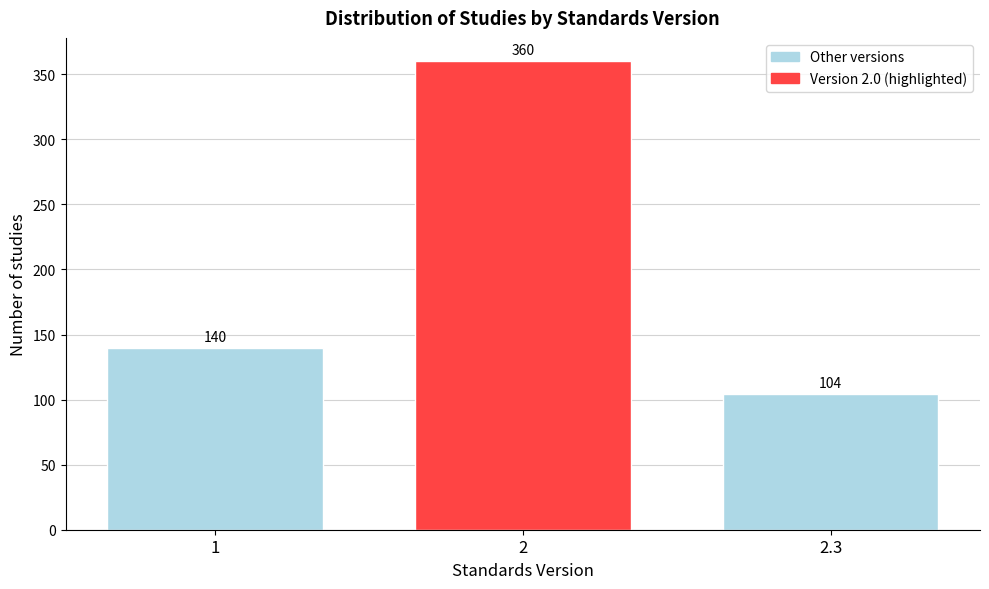

Reading right to left, extract all data points from this chart.

104	360	140